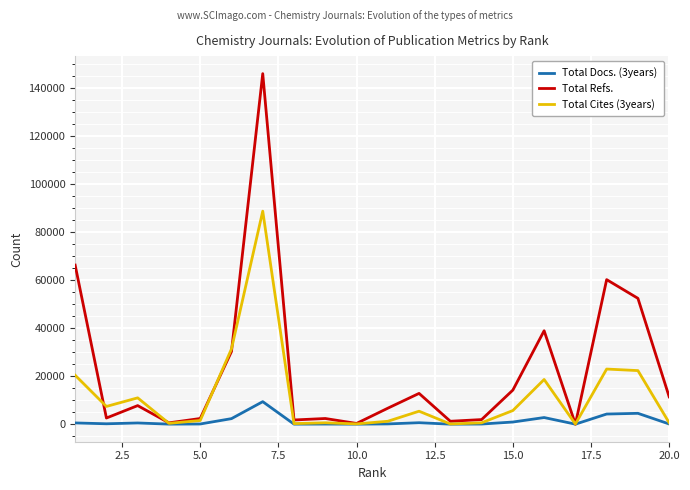

What is the difference between the second highest and minimum values in the Total Refs. series?

66218